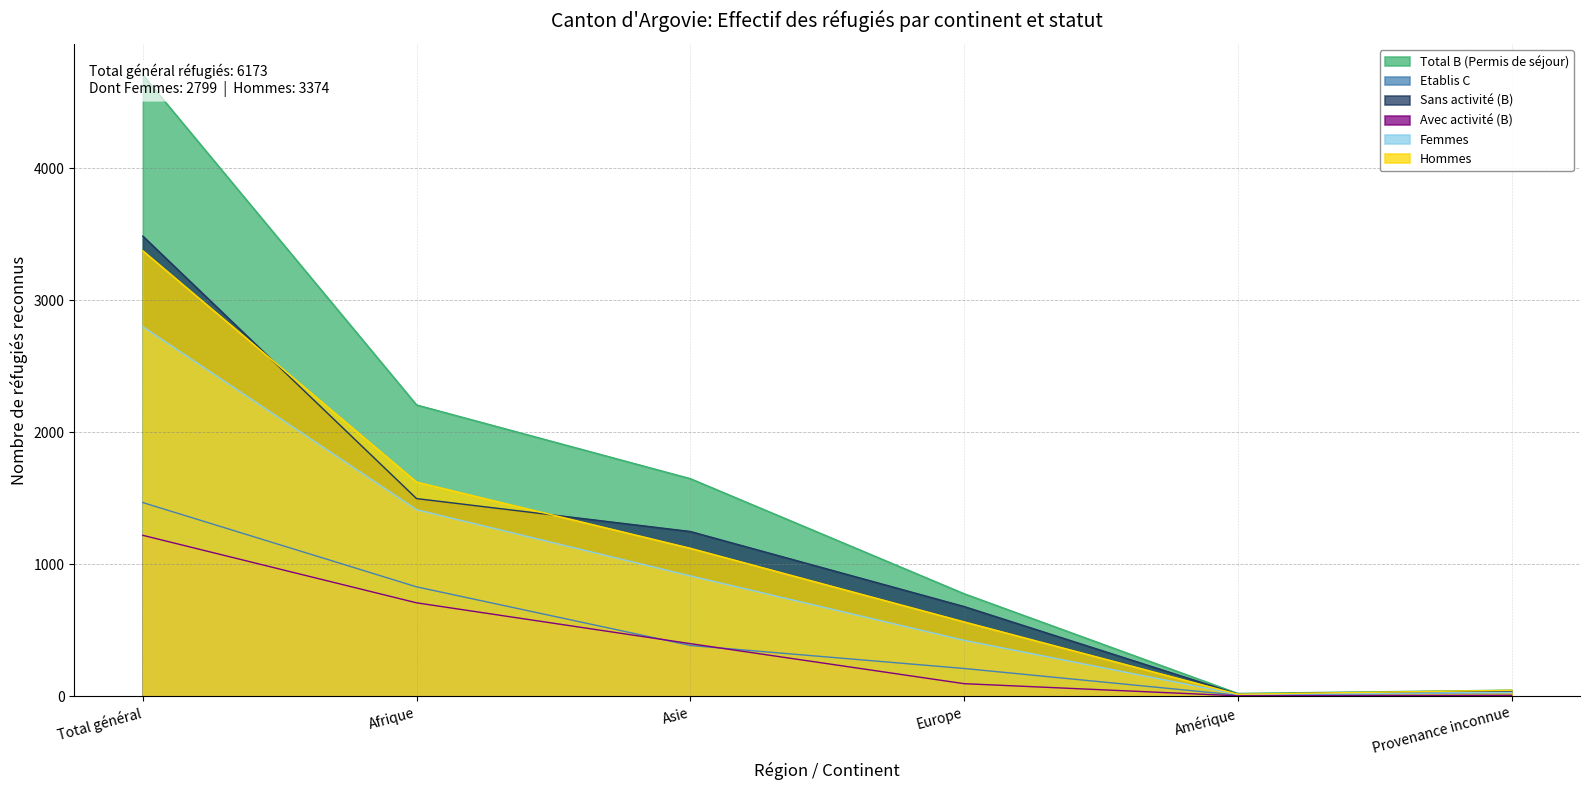

At how many categories does at least one series exceed 1057?

3